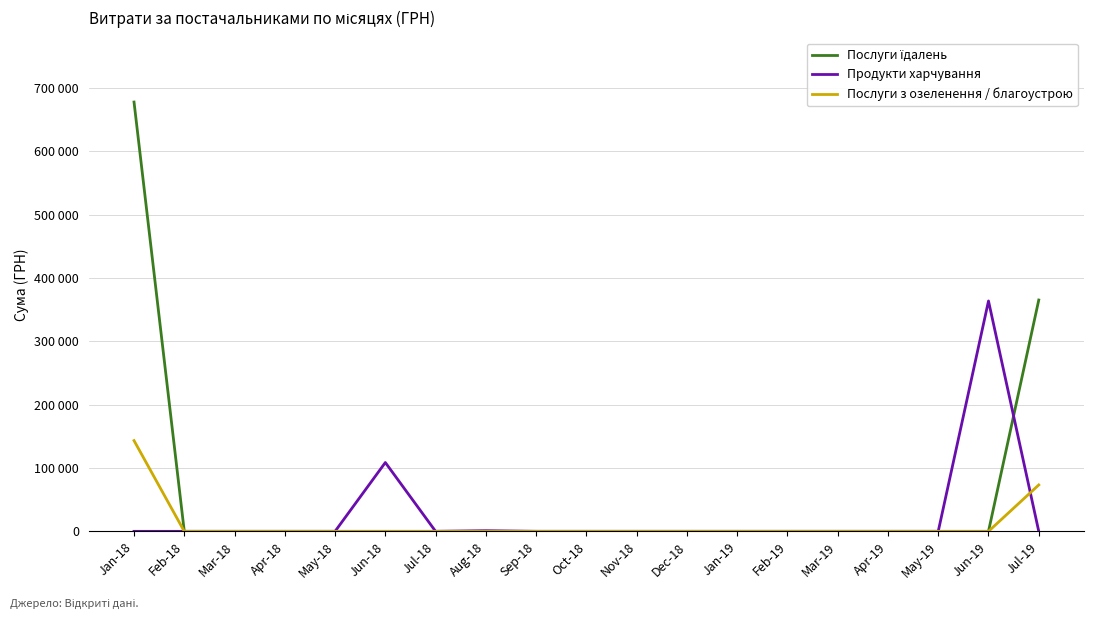

Does the chart display data point markers on the line(s)?

No